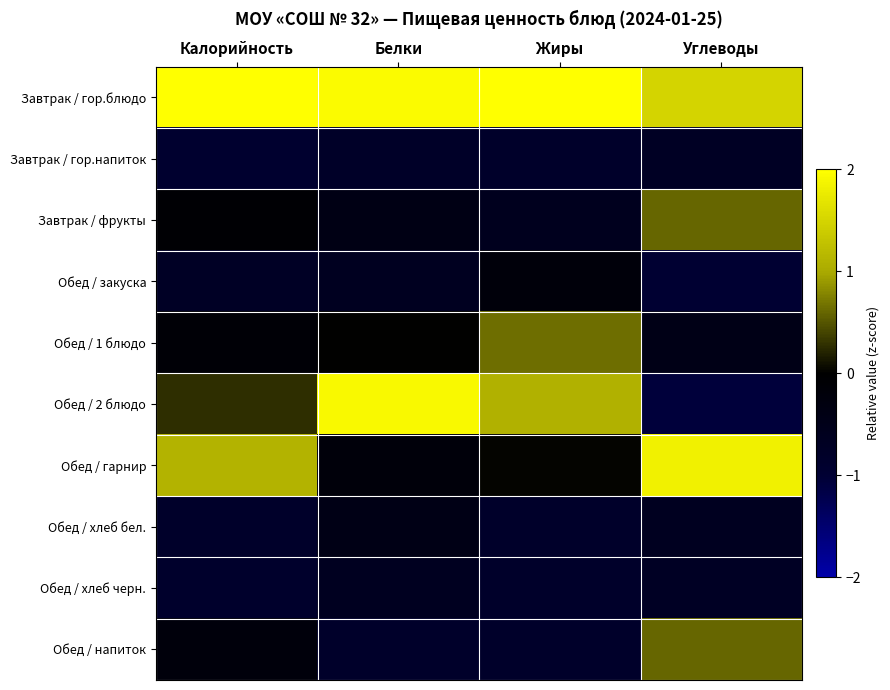

Rank the series by their maximum value, from highest to lowest.

Завтрак / гор.блюдо, Обед / 2 блюдо, Обед / гарнир, Обед / 1 блюдо, Завтрак / фрукты, Обед / напиток, Обед / закуска, Обед / хлеб бел., Обед / хлеб черн., Завтрак / гор.напиток